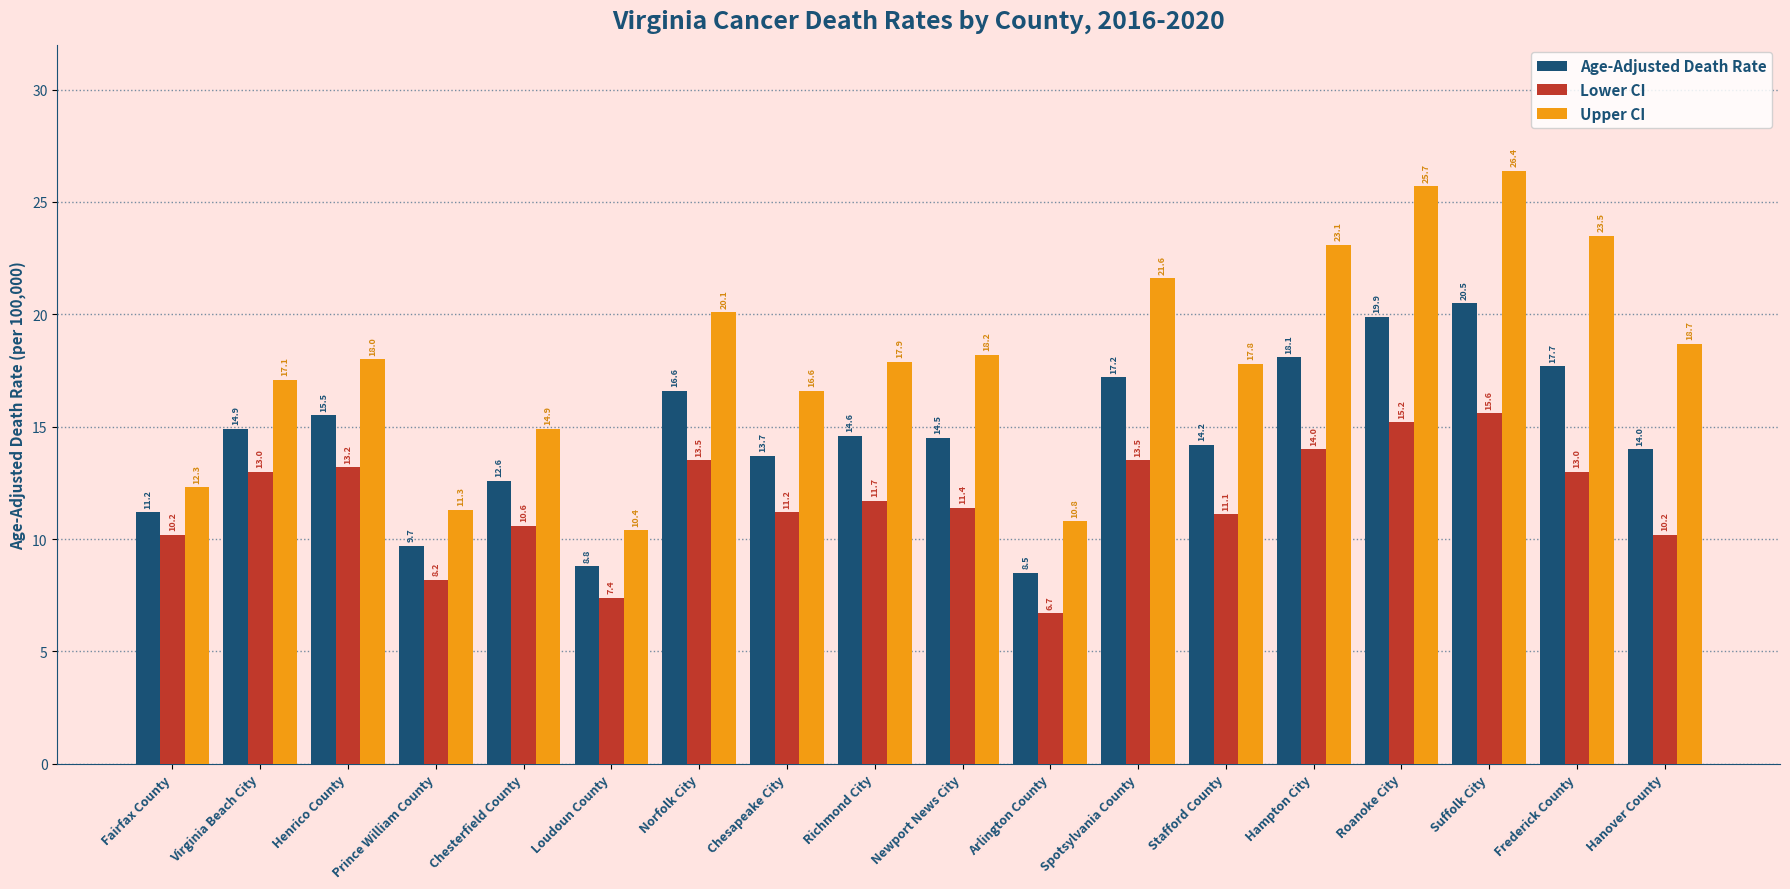

Which category has the lowest value in the Lower CI series?

Arlington County